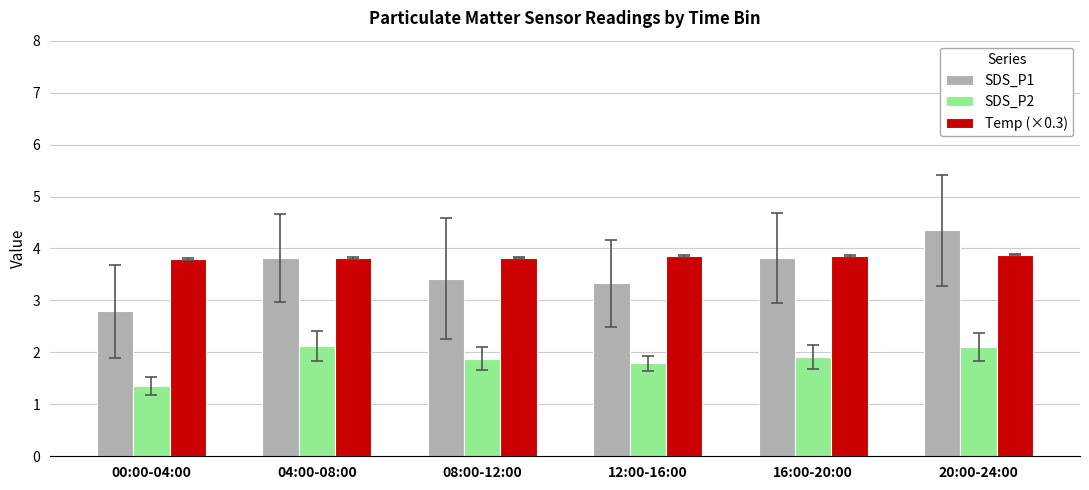

What is the sum of all SDS_P1 values?

21.5